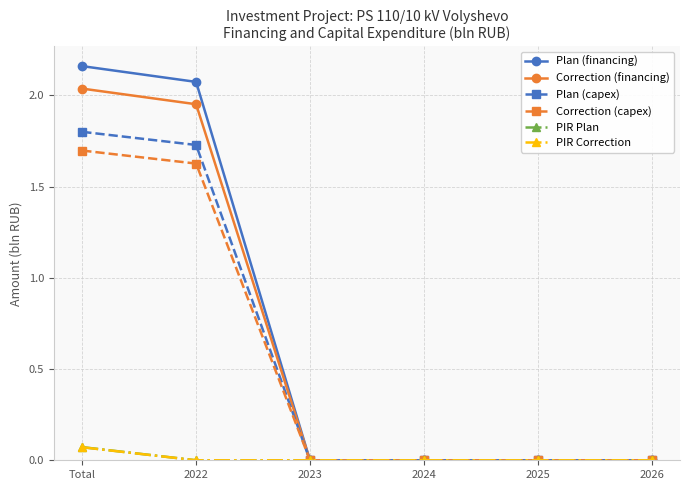

True or false: PIR Correction has a value of 0.0 at Total.

False